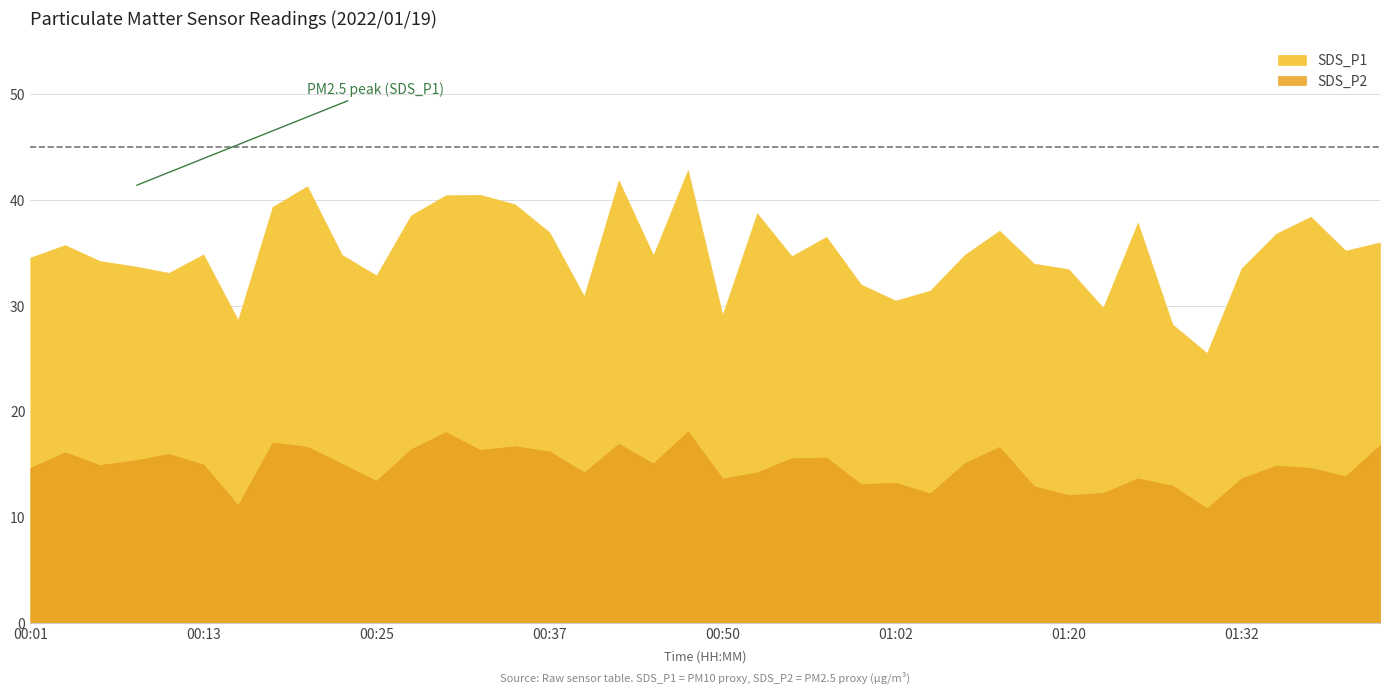

At how many categories does at least one series exceed 27?

39